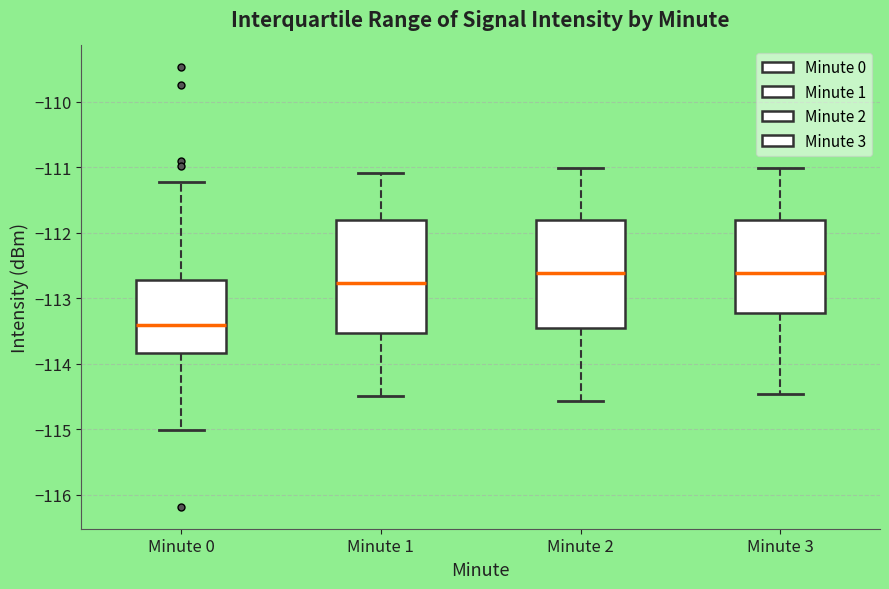

Where does the median line of the box for Minute 3 sit on the y-axis? The values are not printed on the chart, so give them approximately, as read against the axis.

-112.6